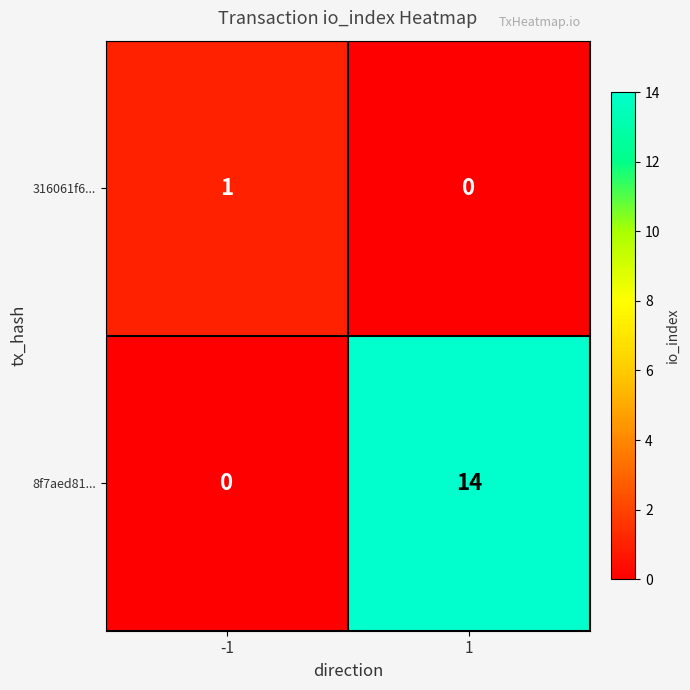

Which series has the largest range (max minus min)?

8f7aed81...